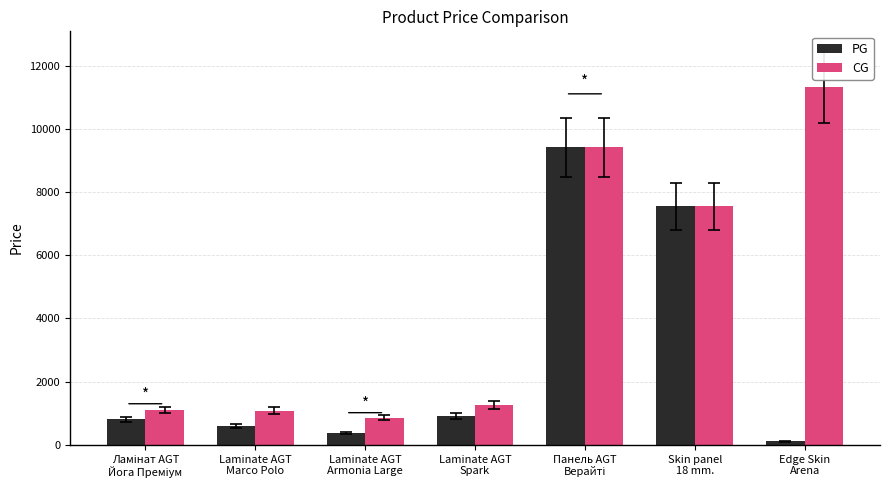

Rank the series by their average value, from highest to lowest.

CG, PG